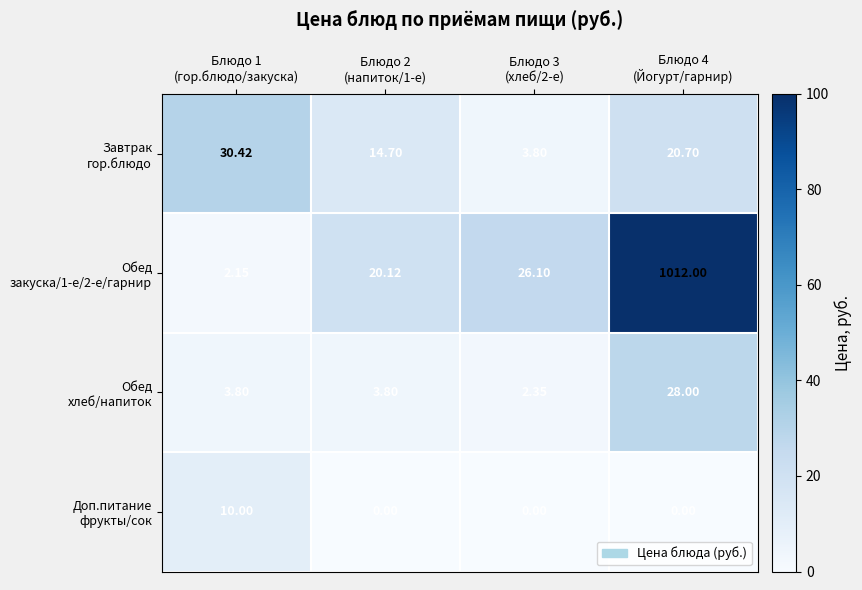

How many distinct data groups are displayed?

4